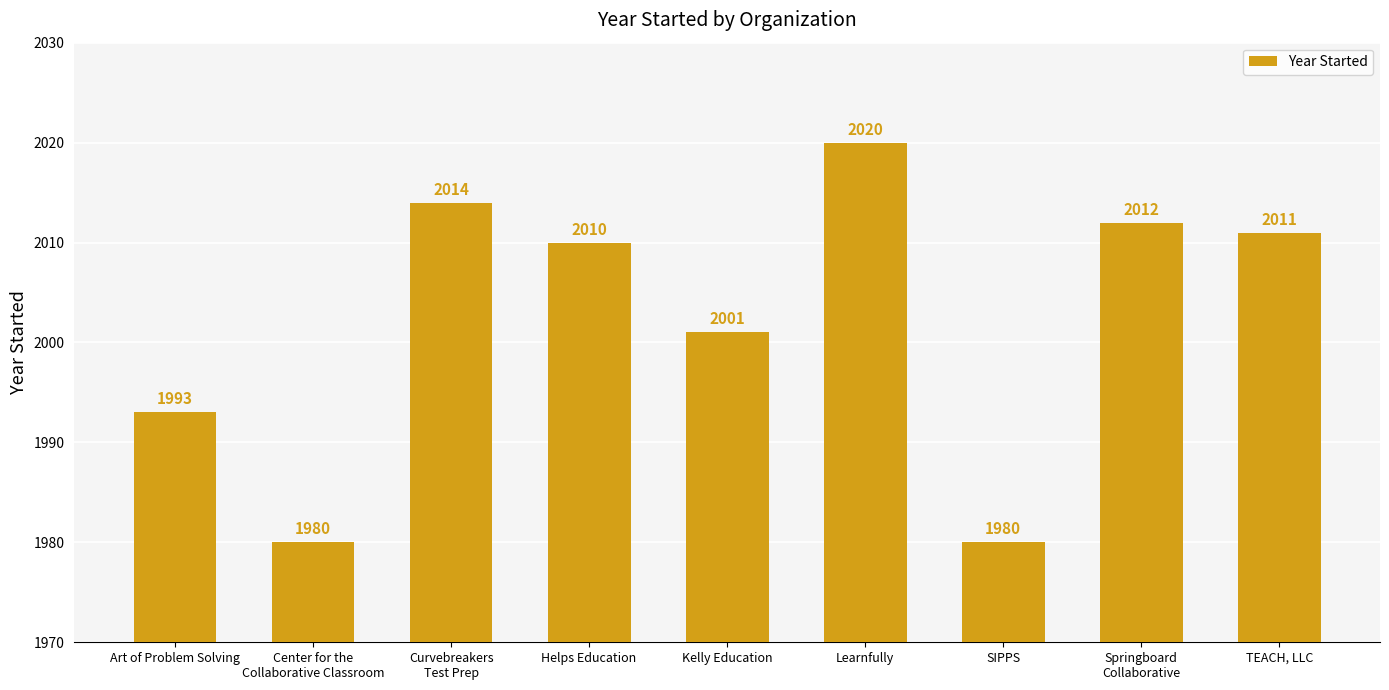

The chart shows a value of 2865 at Center for the
Collaborative Classroom. True or false?

False